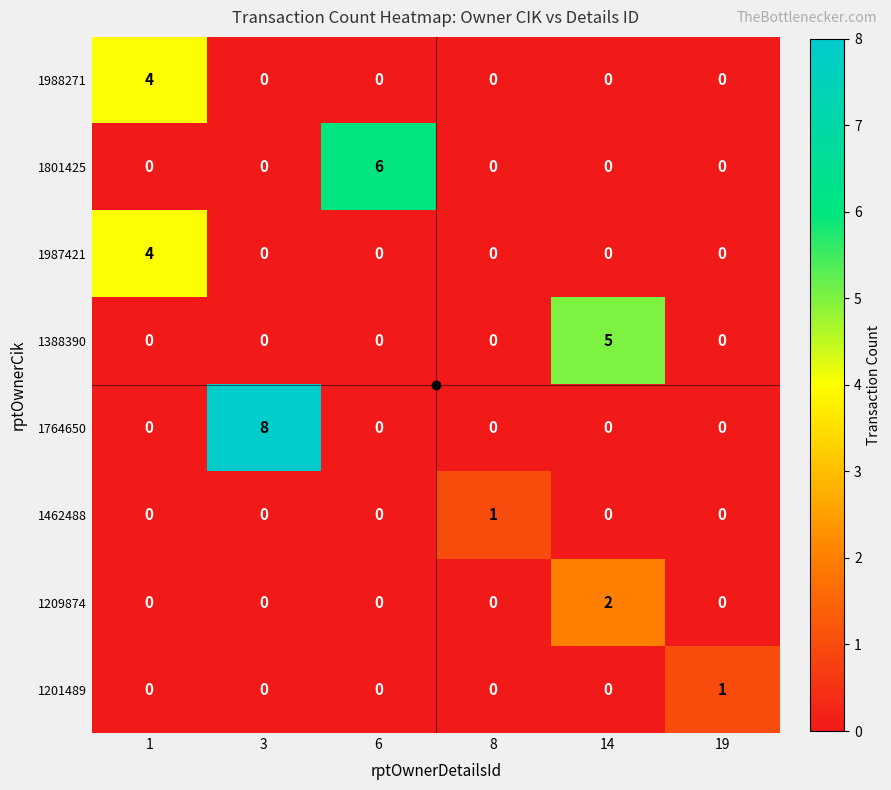

What is the spread (max minus min) of values at 3?

8